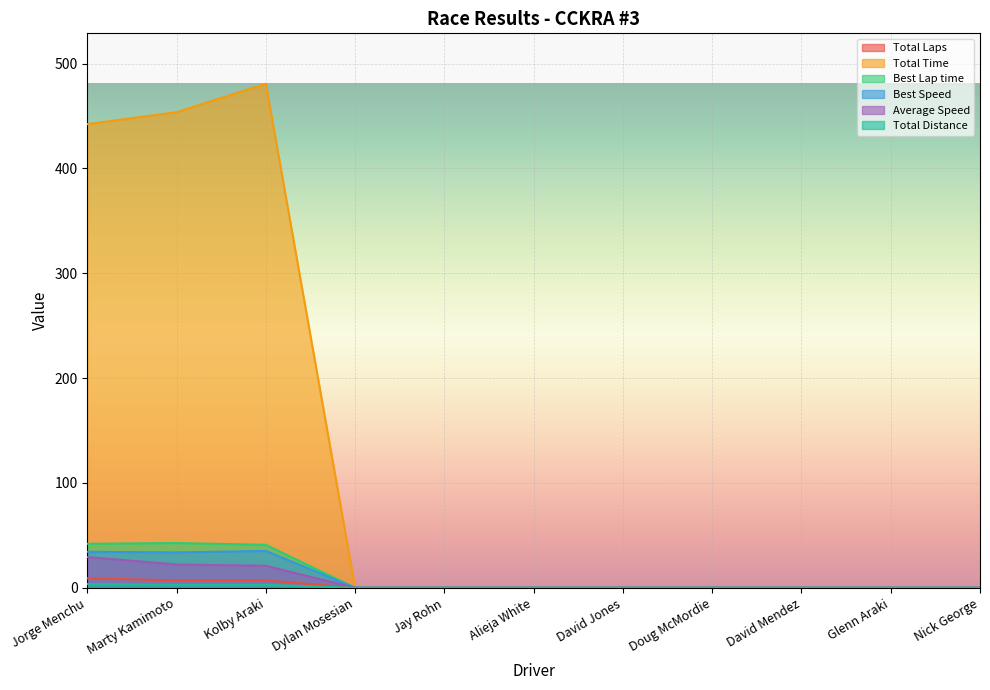

Which series has the largest total across all categories?

Total Time